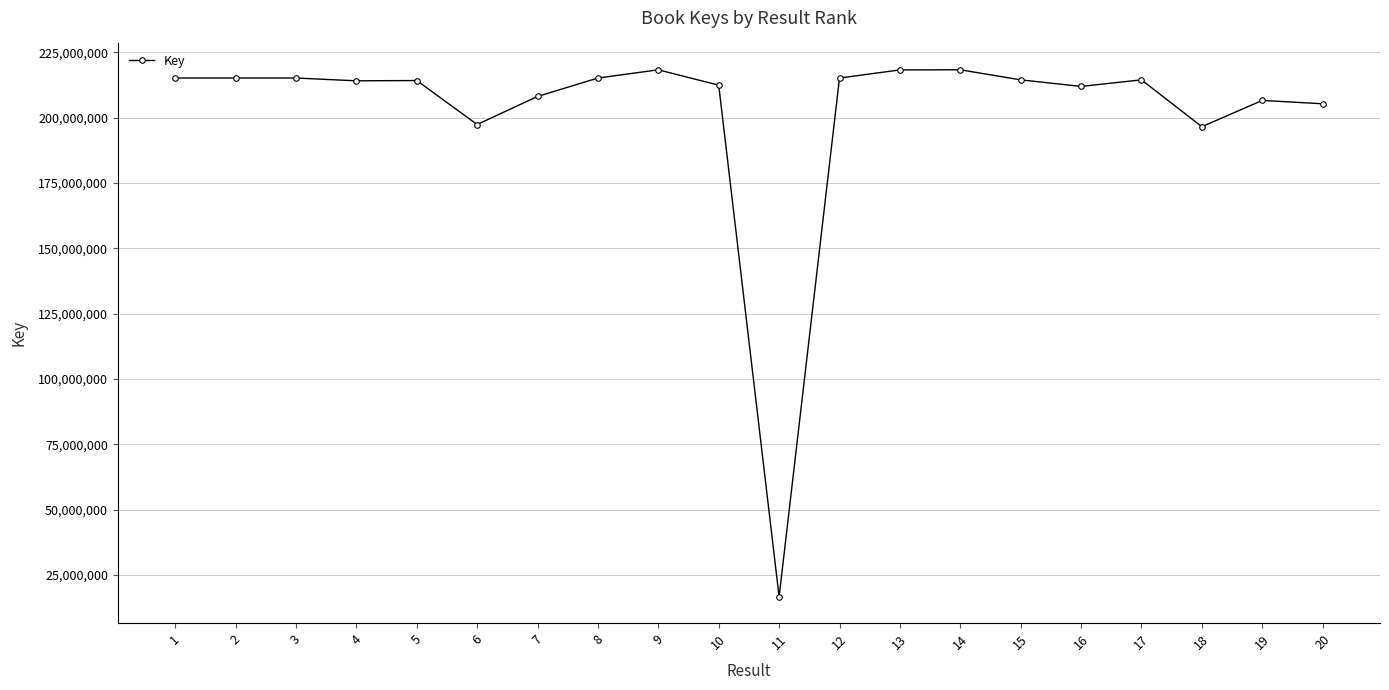

True or false: the data shows 282675859 at 17.

False